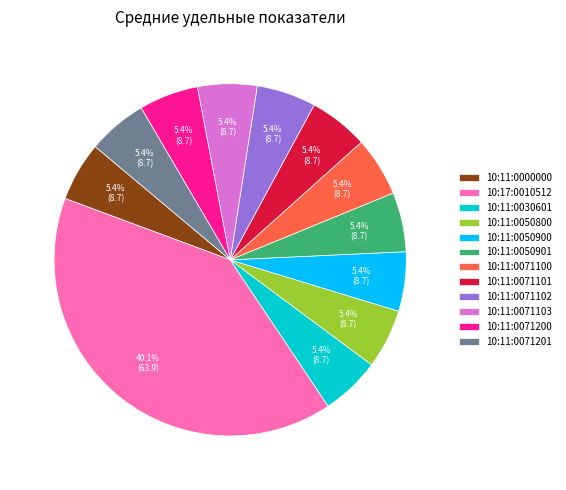

How many segments does this pie chart have?

12